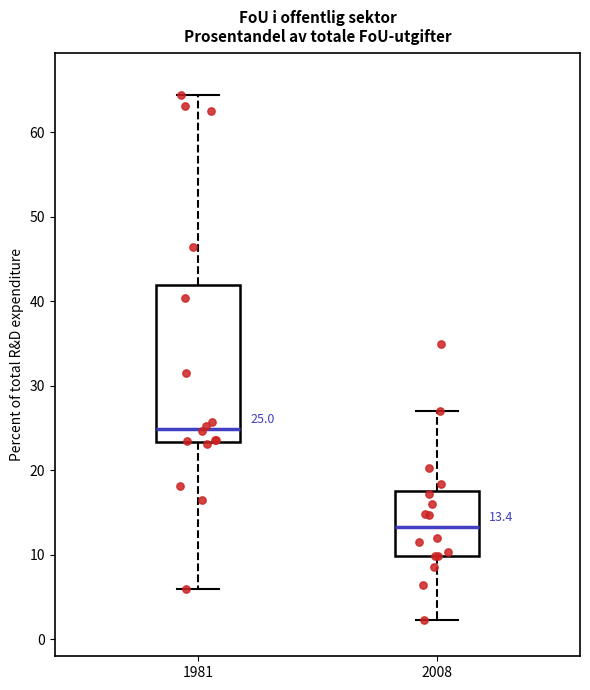

Which box's median line is the highest?

1981